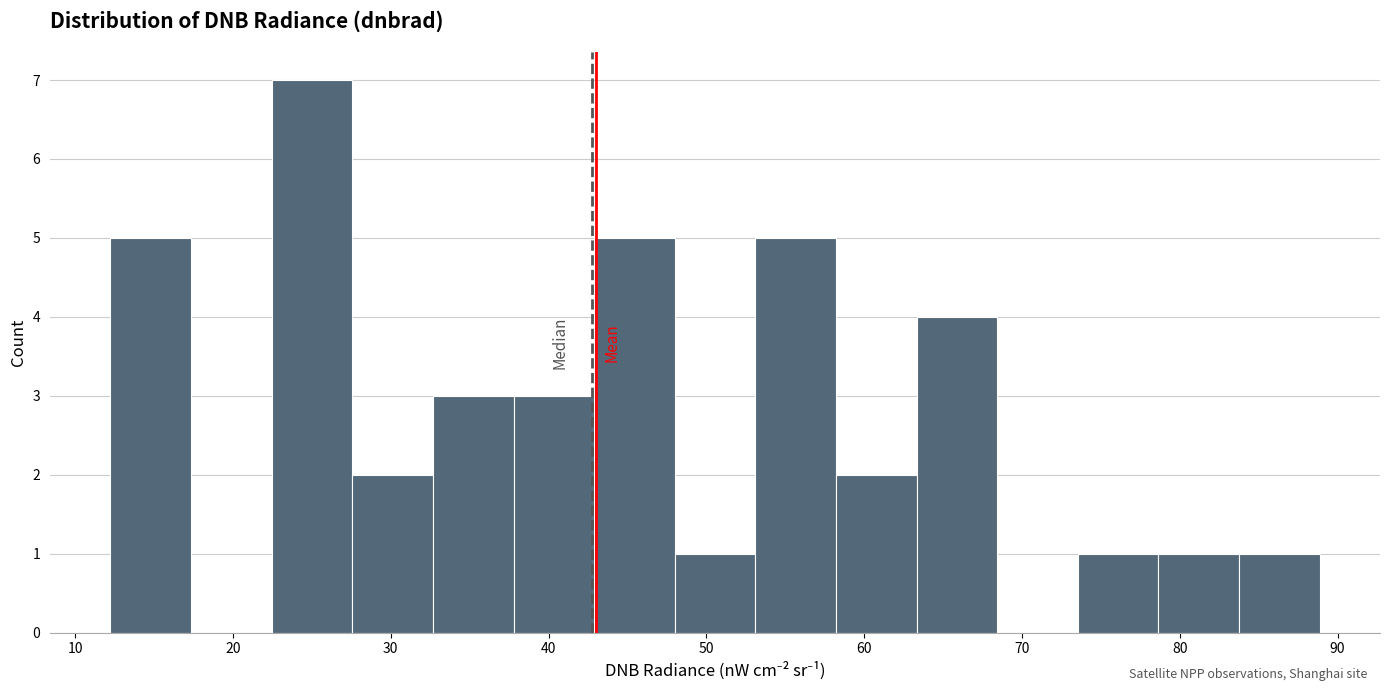

Reading left to right, transcribe this chart: for each bar, give the range it covers on the x-axis and its height. Neither the bar edges nor the heights are printed on the chart, so give them approximately, as read against the axes.

12 to 17: 5
17 to 22: 0
22 to 28: 7
28 to 33: 2
33 to 38: 3
38 to 43: 3
43 to 48: 5
48 to 53: 1
53 to 58: 5
58 to 63: 2
63 to 68: 4
68 to 74: 0
74 to 79: 1
79 to 84: 1
84 to 89: 1